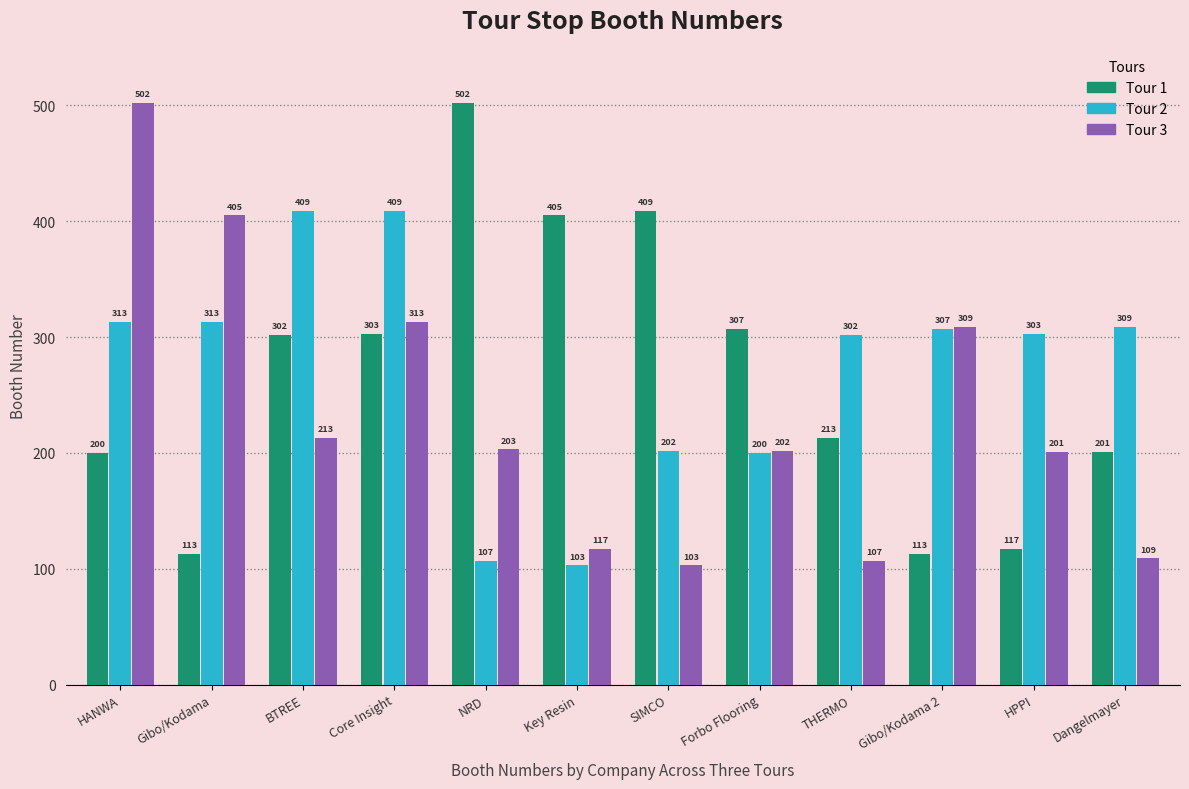

At which category is the sum across all series the highest?

Core Insight